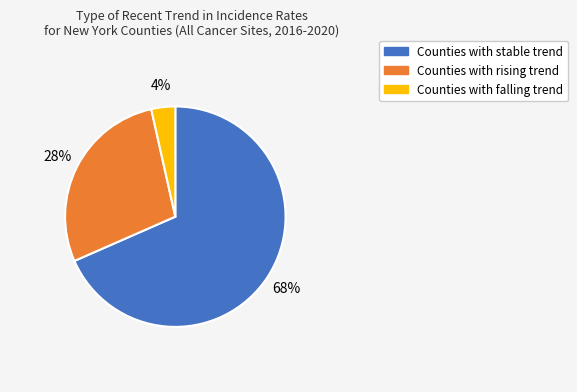

Is there any slice that represents more than half of the pie?

Yes